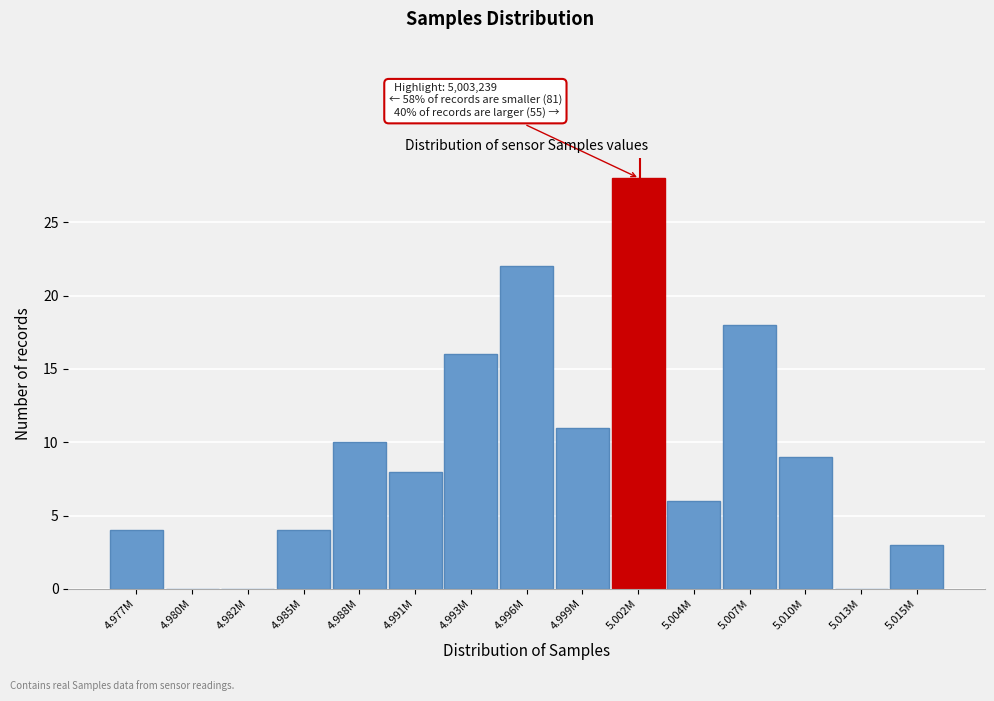

Reading right to left, extract all data points from this chart.

5.015M=3	5.013M=0	5.010M=9	5.007M=18	5.004M=6	5.002M=28	4.999M=11	4.996M=22	4.993M=16	4.991M=8	4.988M=10	4.985M=4	4.982M=0	4.980M=0	4.977M=4